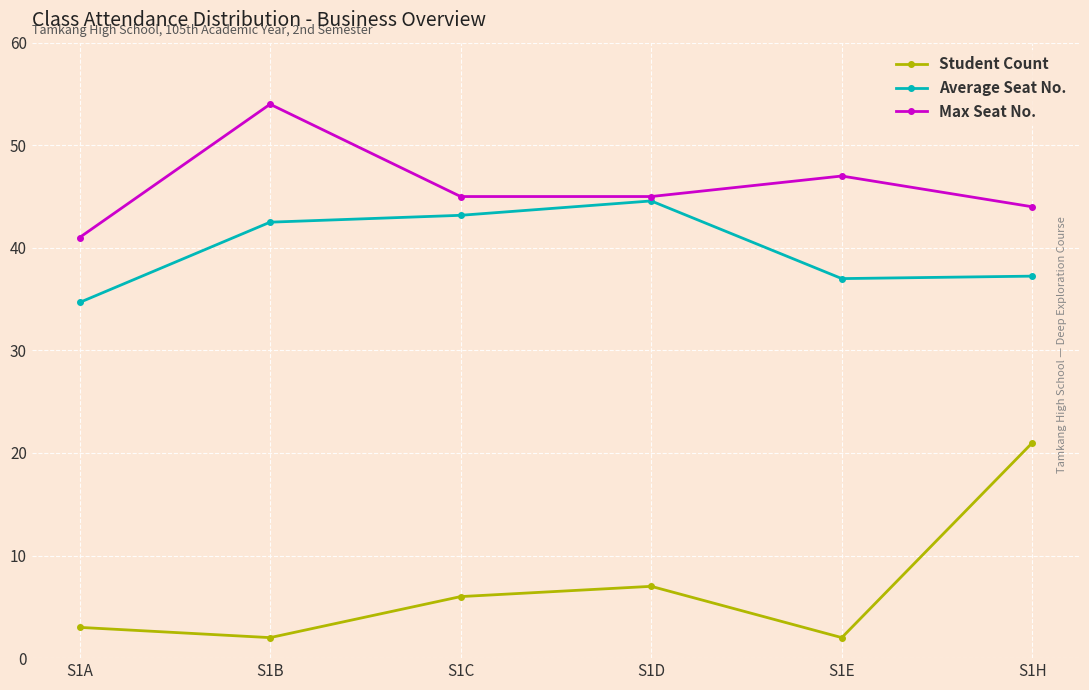

What value does the Max Seat No. series have at S1H?

44.0